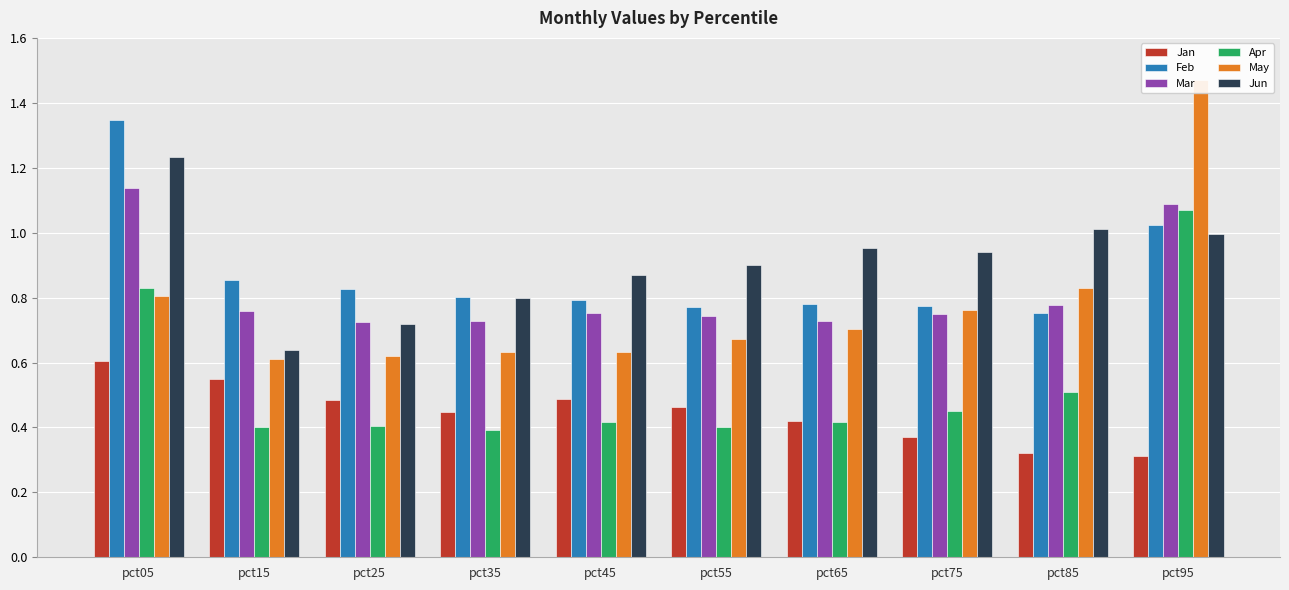

Read the Jan value at pct55.

0.5